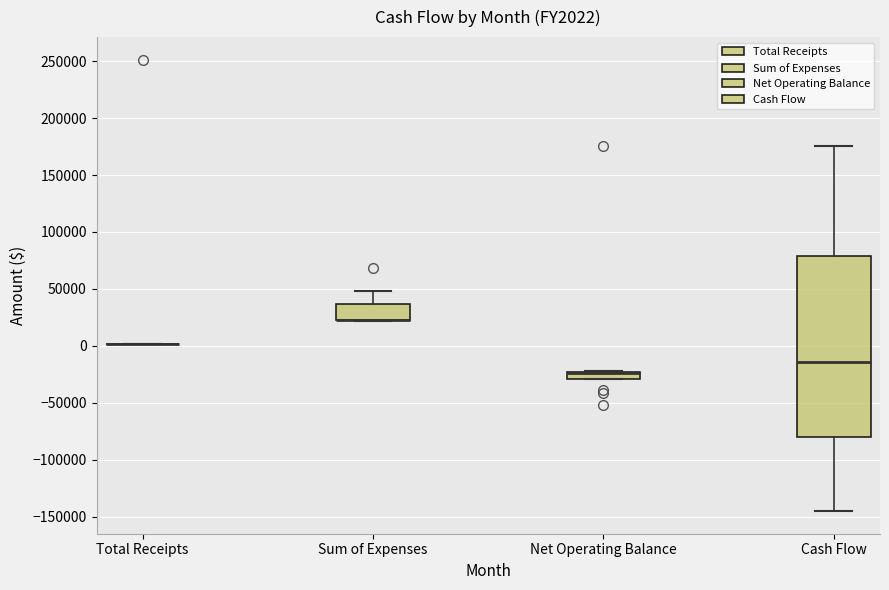

Comparing the boxes themselves (not the whiskers), which one is the tallest?

Cash Flow